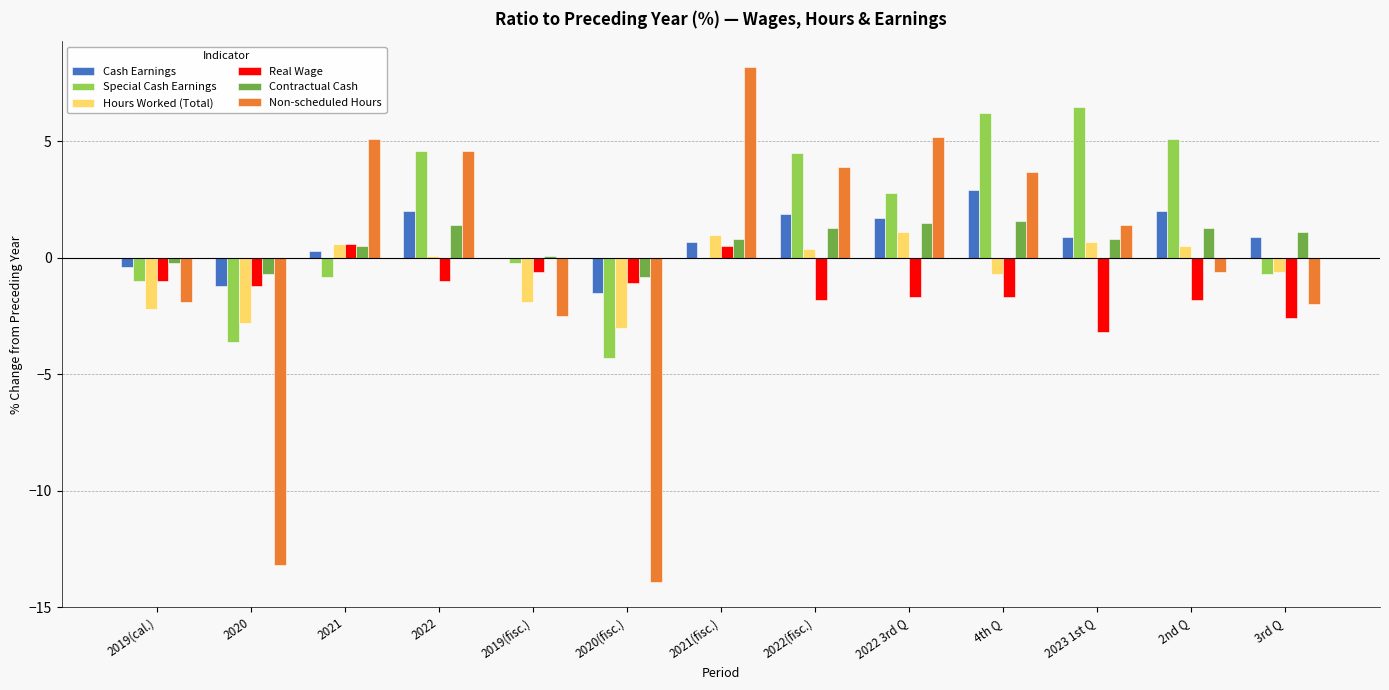

Which category has the highest value across all series?

2021(fisc.)